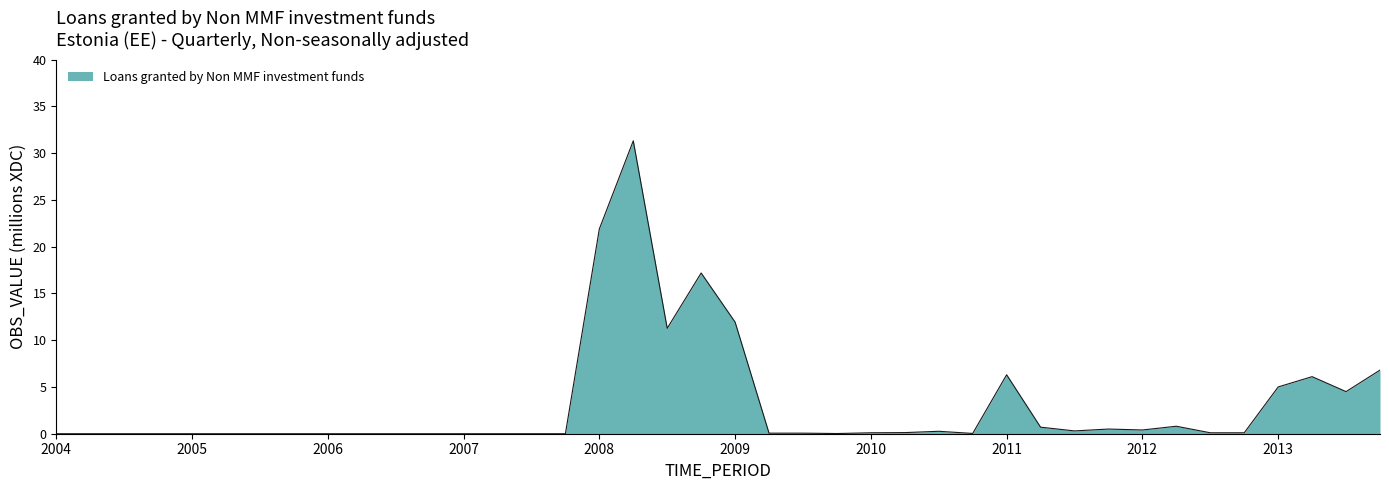

What is the greatest value displayed?

31.3